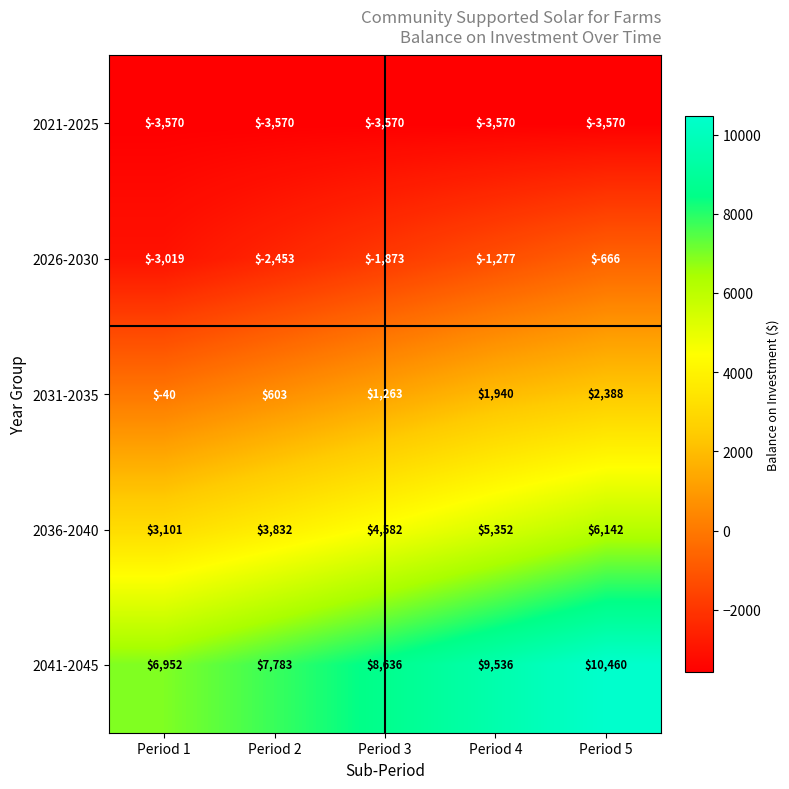

At how many categories does at least one series exceed 6769?

5